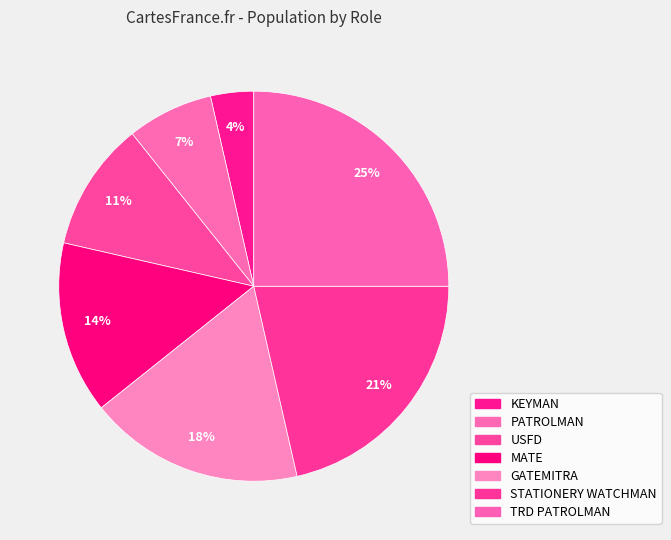

What portion of the pie excludes MATE?

85.7%